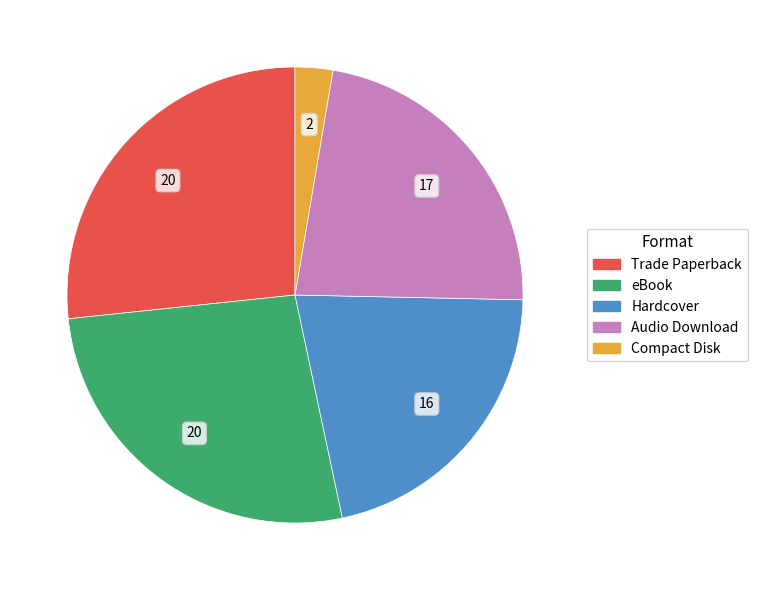

What is the smallest slice in the pie chart?

Compact Disk